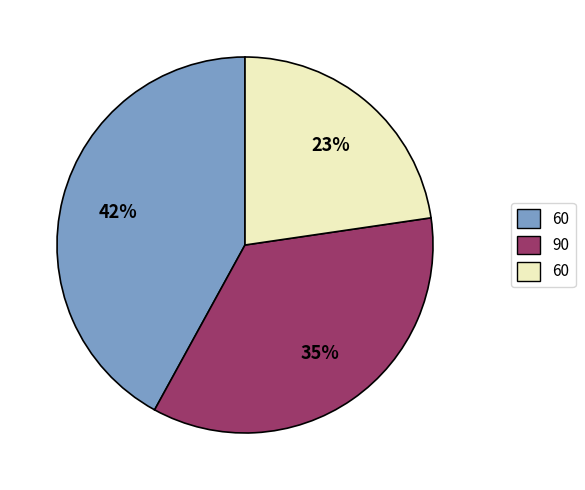

Is there any slice that represents more than half of the pie?

No